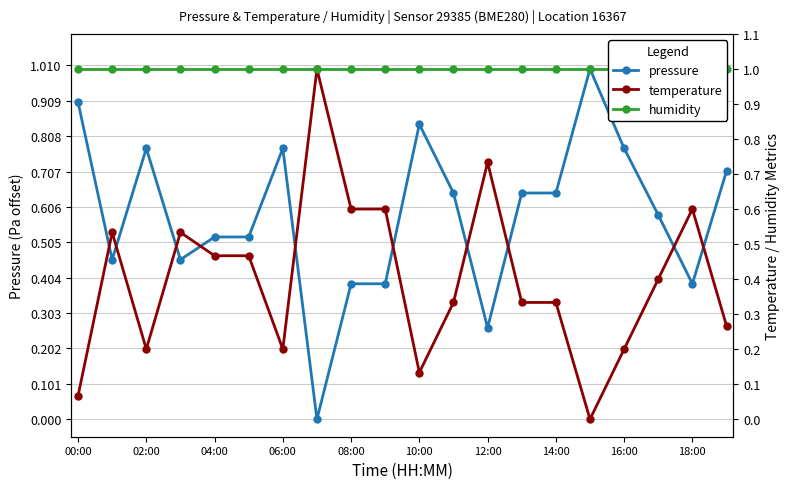

True or false: humidity has more than 1 interior local peaks.

False